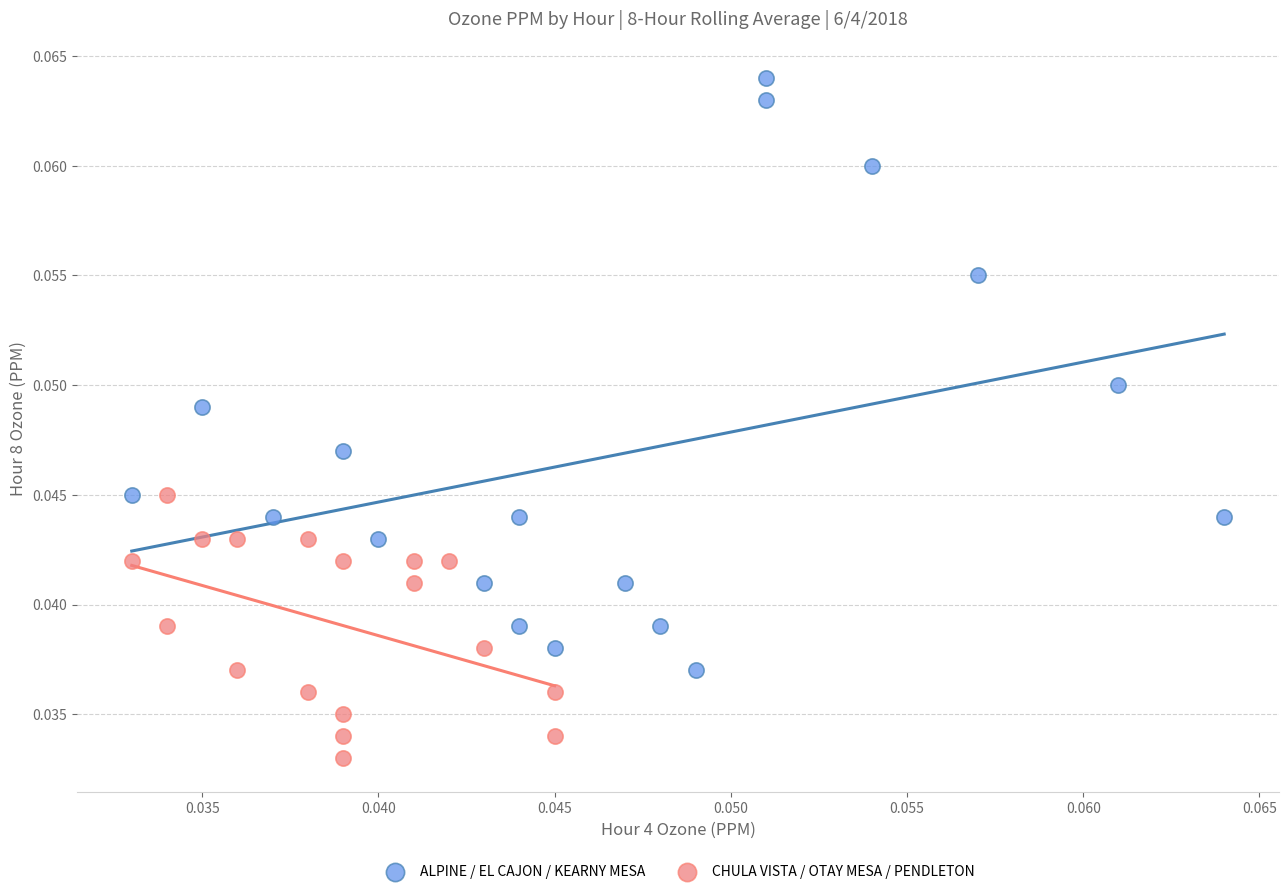

Which series reaches the maximum Y coordinate?

ALPINE / EL CAJON / KEARNY MESA